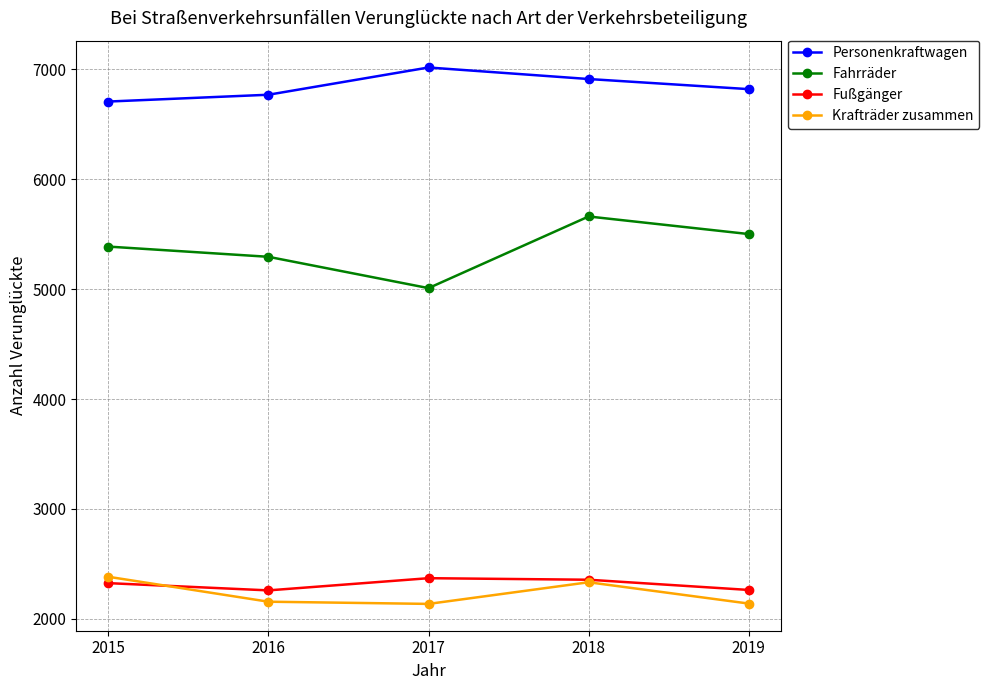

Where is the first local minimum for Fußgänger?

2016